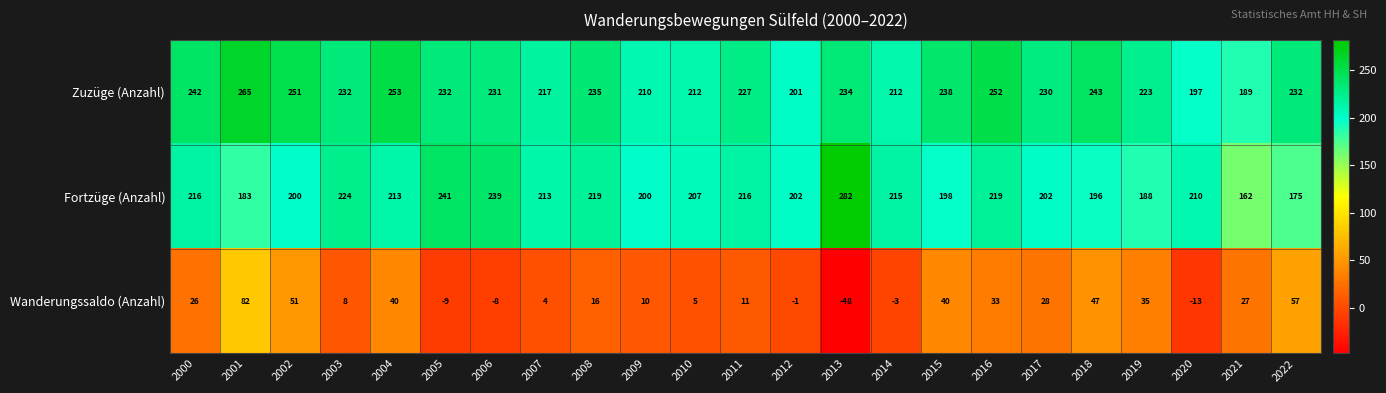

List the series in order of their peak value, lowest first.

Wanderungssaldo (Anzahl), Zuzüge (Anzahl), Fortzüge (Anzahl)